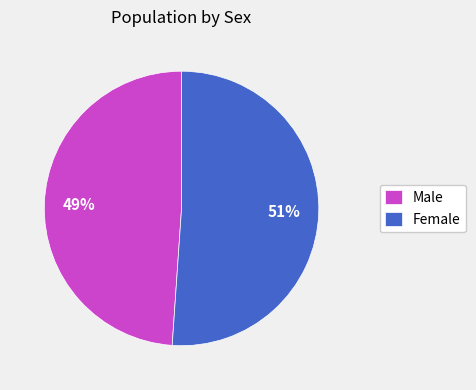

Rank the categories by value from lowest to highest.

Male, Female